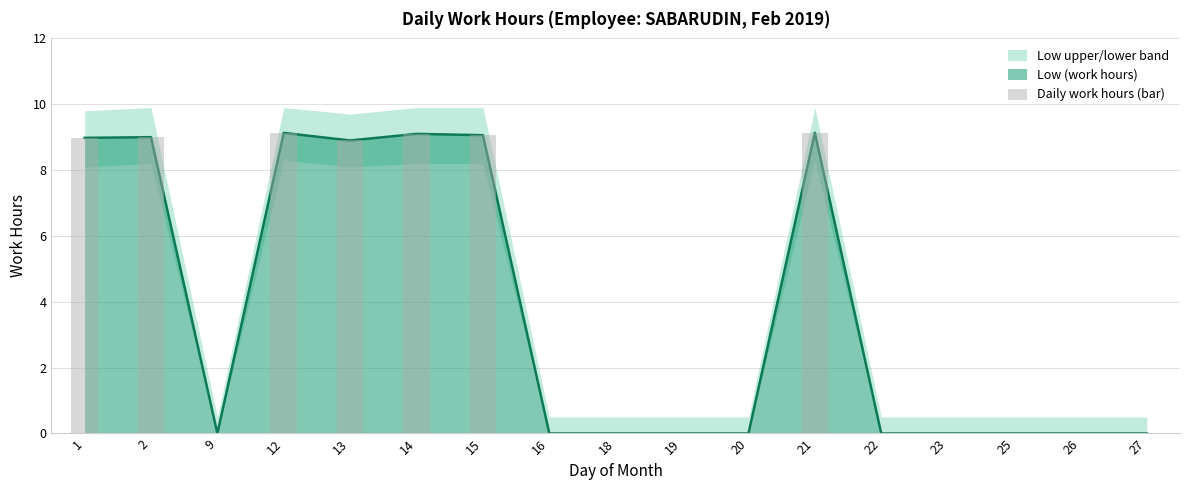

What value does the data have at 13?

8.9